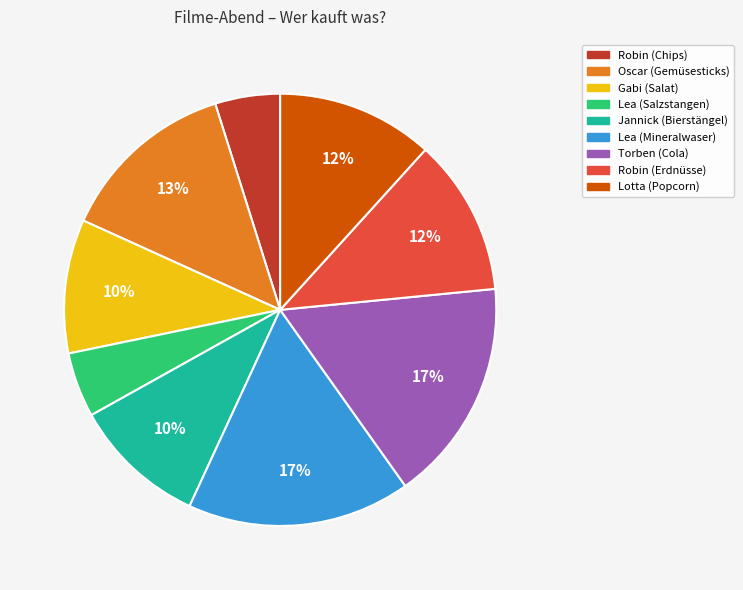

The Torben (Cola) slice represents 26% of the pie. True or false?

False